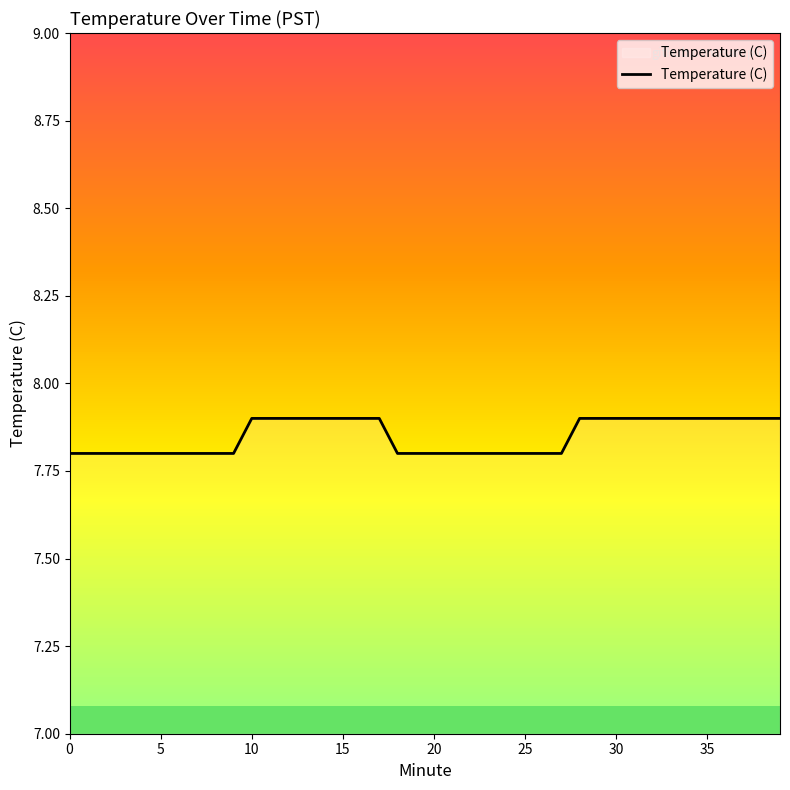

How many values are between 7 and 8?

40